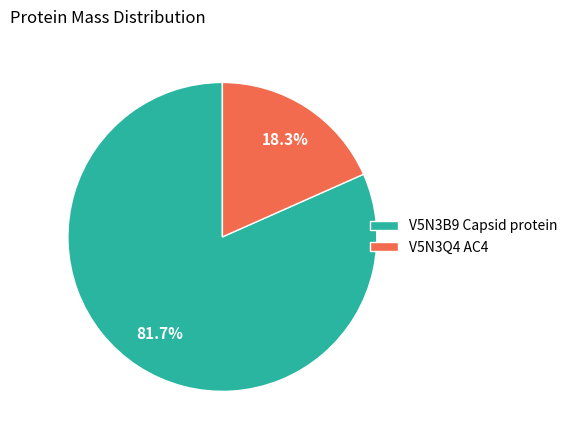

How much of the chart is everything except V5N3Q4 AC4?

81.7%